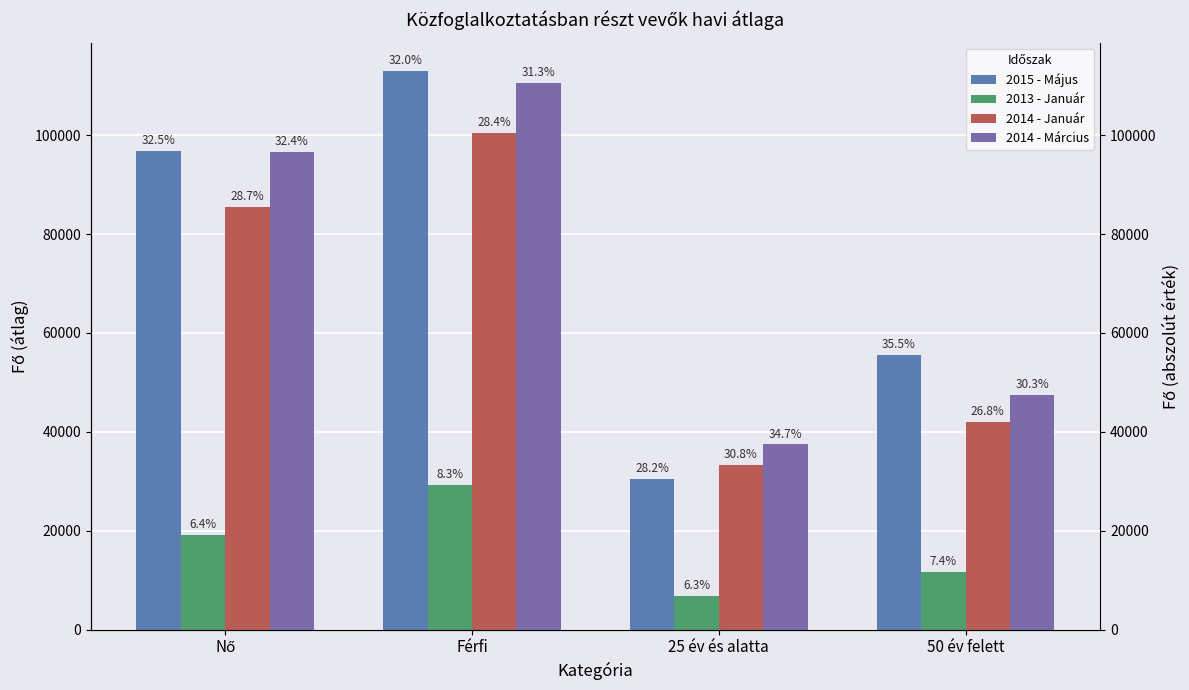

How many data points in 2013 - Január are less than 19088?

2